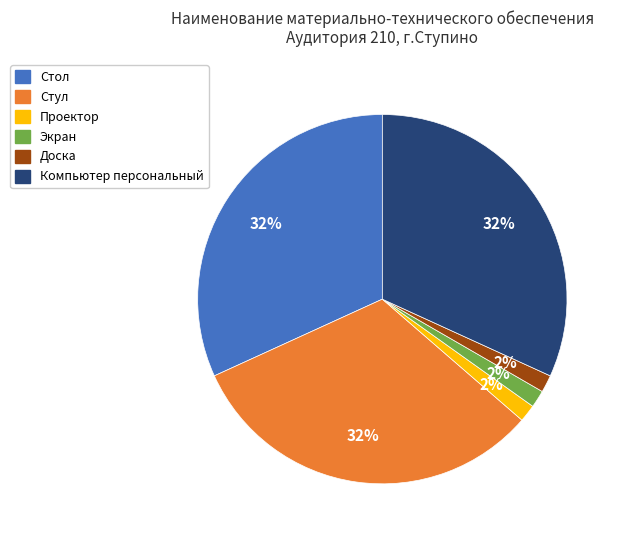

To the nearest percent, what portion does Экран represent?

2%